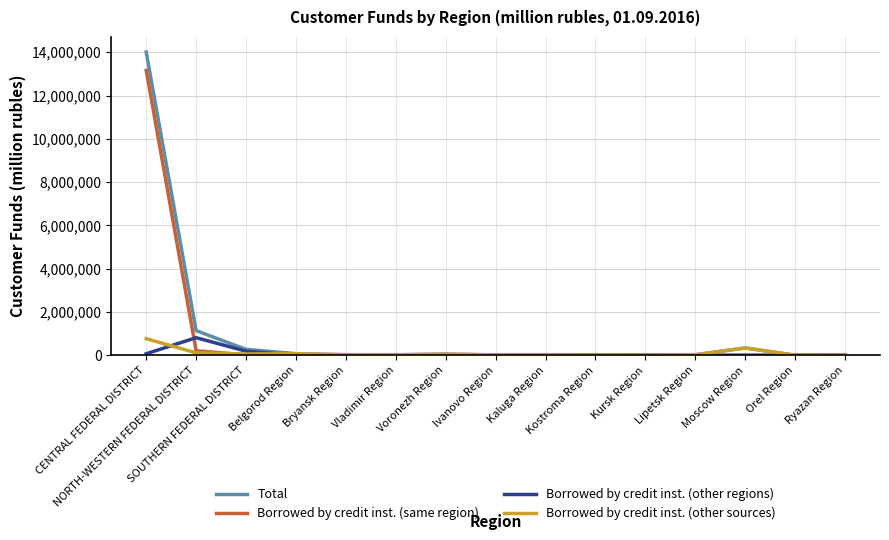

What is the highest value of the Borrowed by credit inst. (same region) series?

13161061